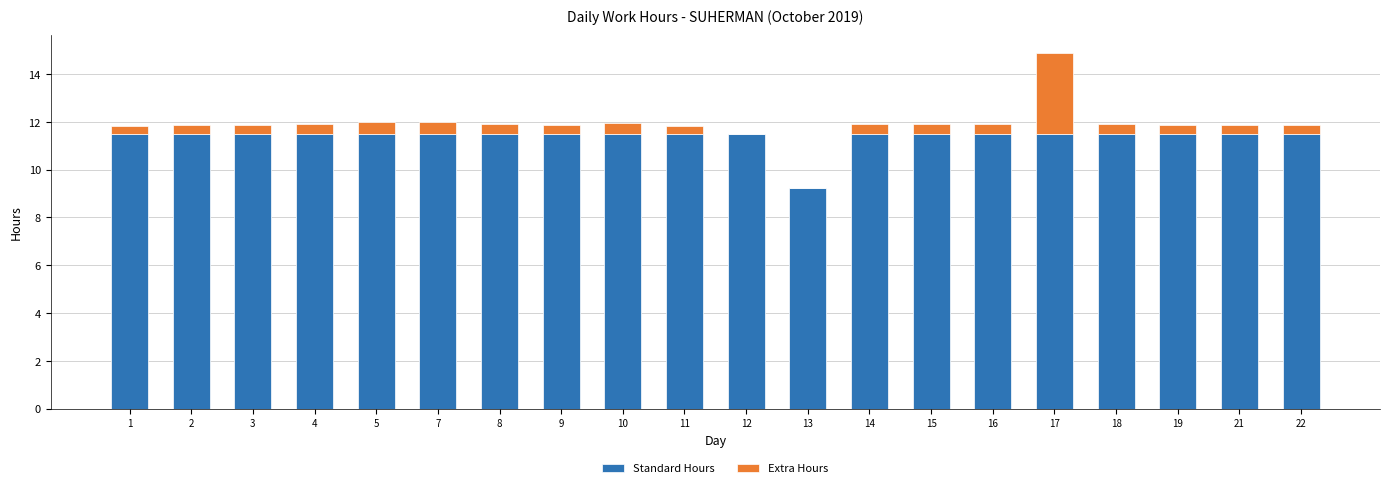

The value of Standard Hours at 14 is 11.5. True or false?

True